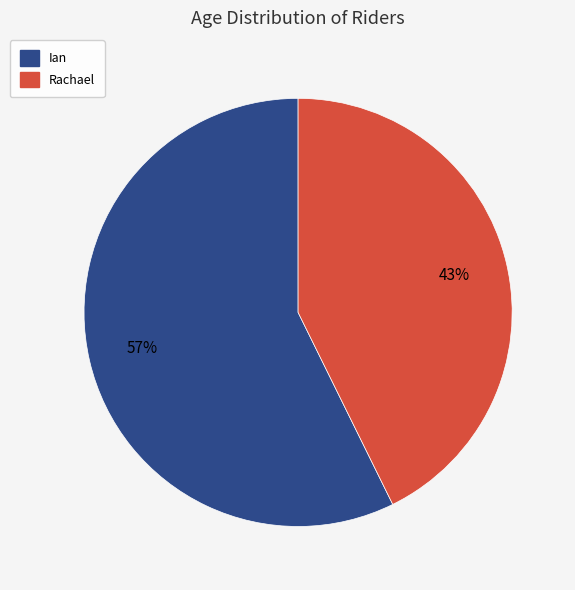

Rank the categories by value from lowest to highest.

Rachael, Ian